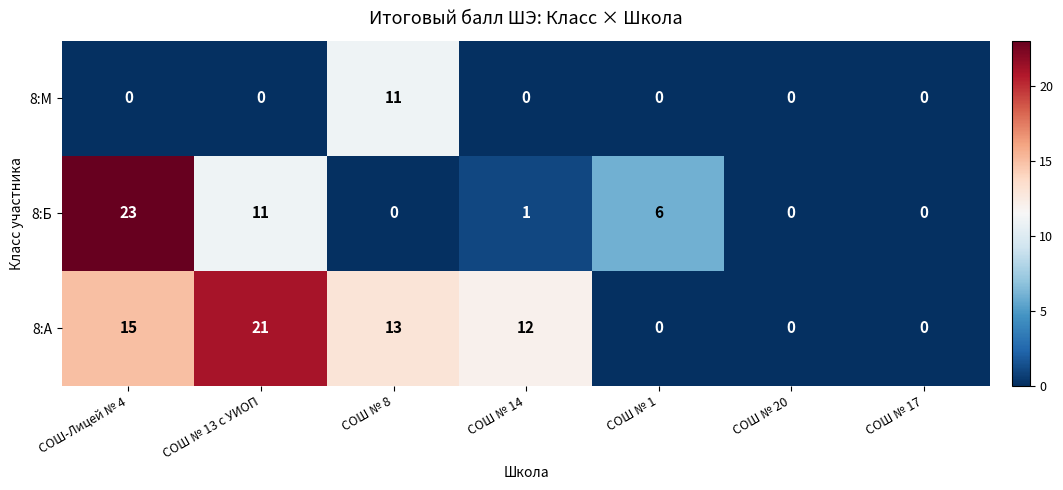

What is the total value across all series at СОШ № 1?

6